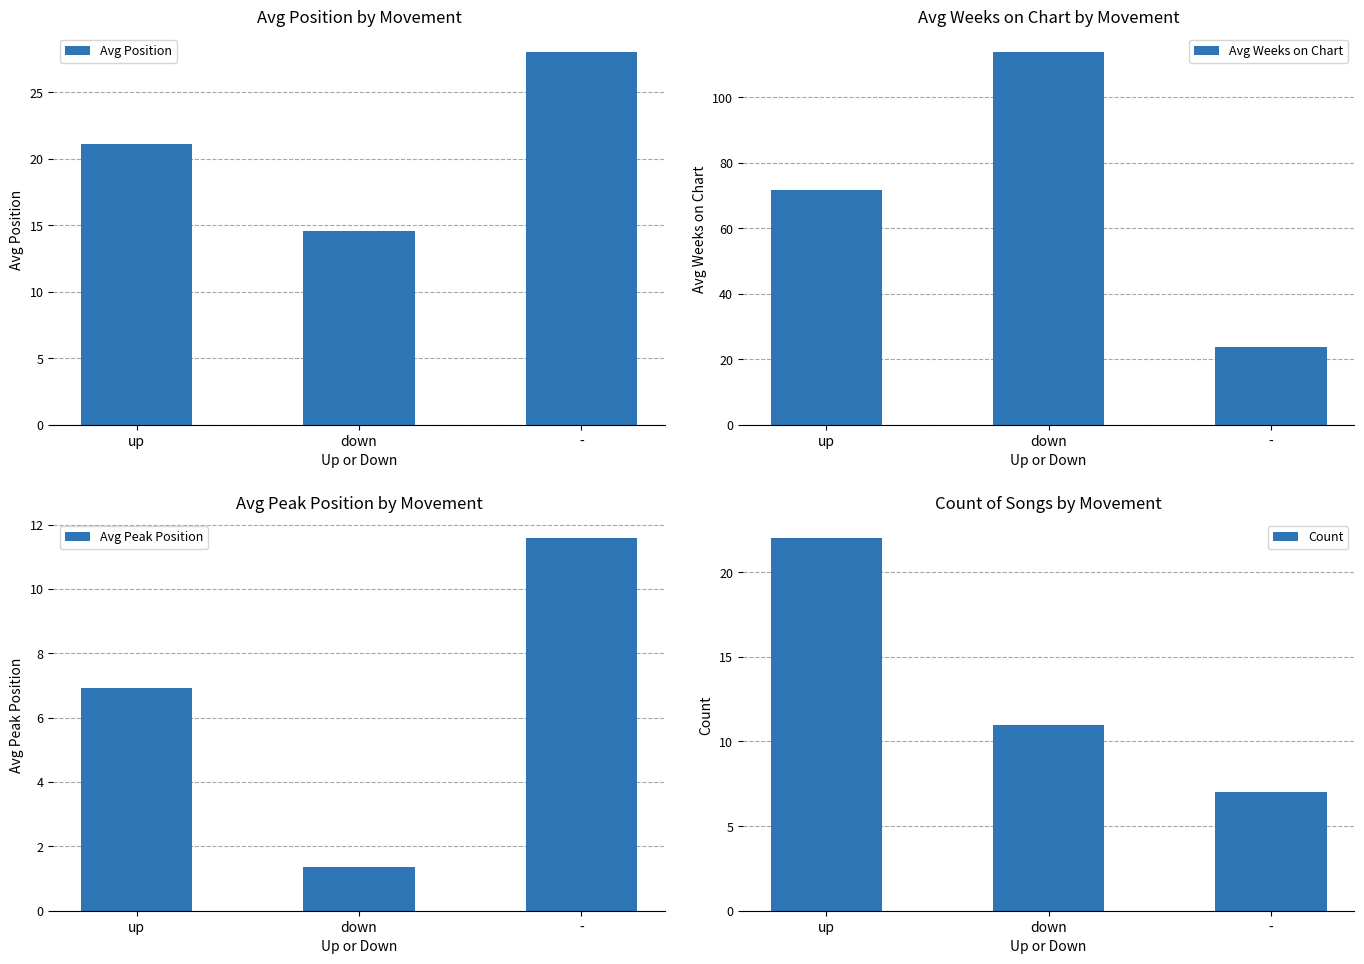

Which series has the largest total across all categories?

Avg Weeks on Chart